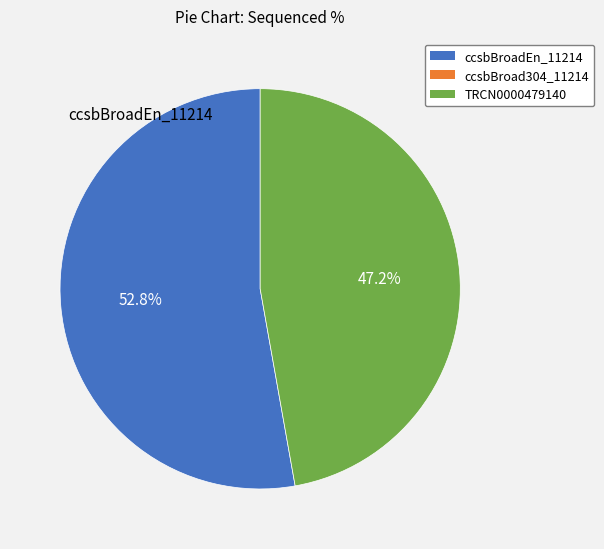

How many slices are in this pie chart?

2